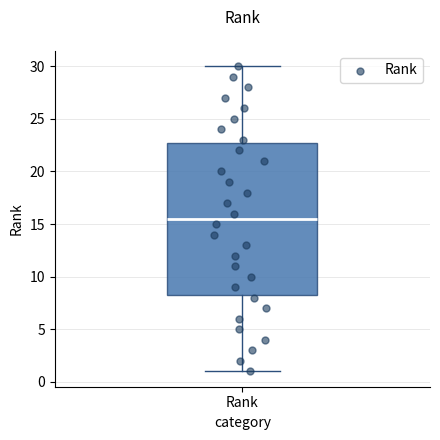

Transcribe this box plot: give where the median line is, the range the box spans, and where the two whiskers end, as read against the y-axis. The values are not printed on the chart, so give them approximately, as read against the axis.

median 15.5, box 8.5 to 23.0, whiskers 1.0 to 30.0